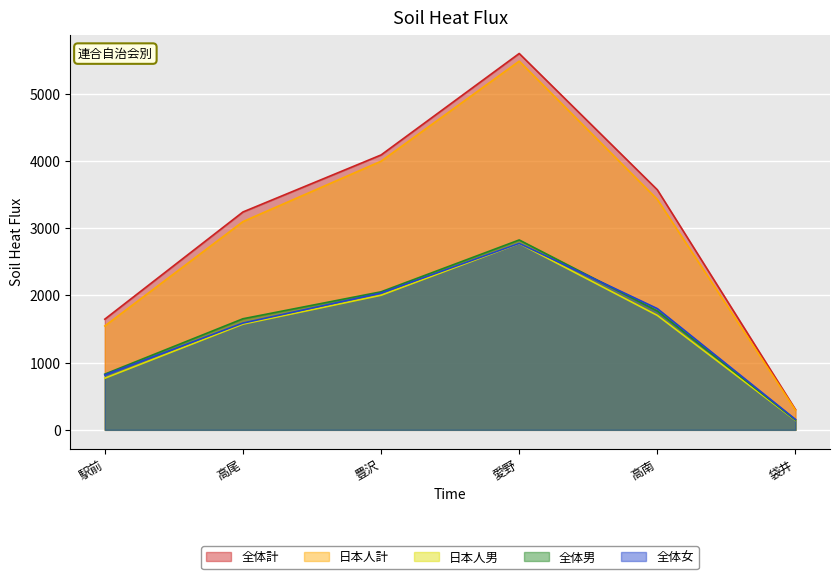

What is the average value of the 全体計 series?

3074